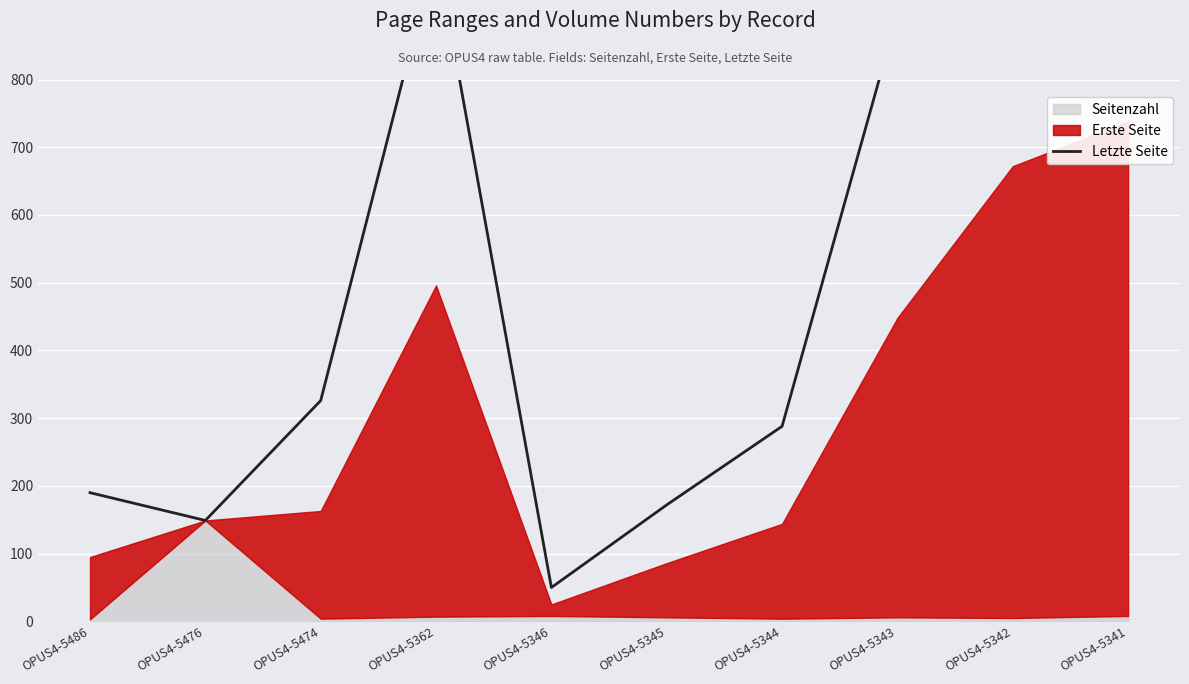

Reading left to right, what are all the values shown in this chart?

190	149	326	992	50	172	288	896	1344	1476